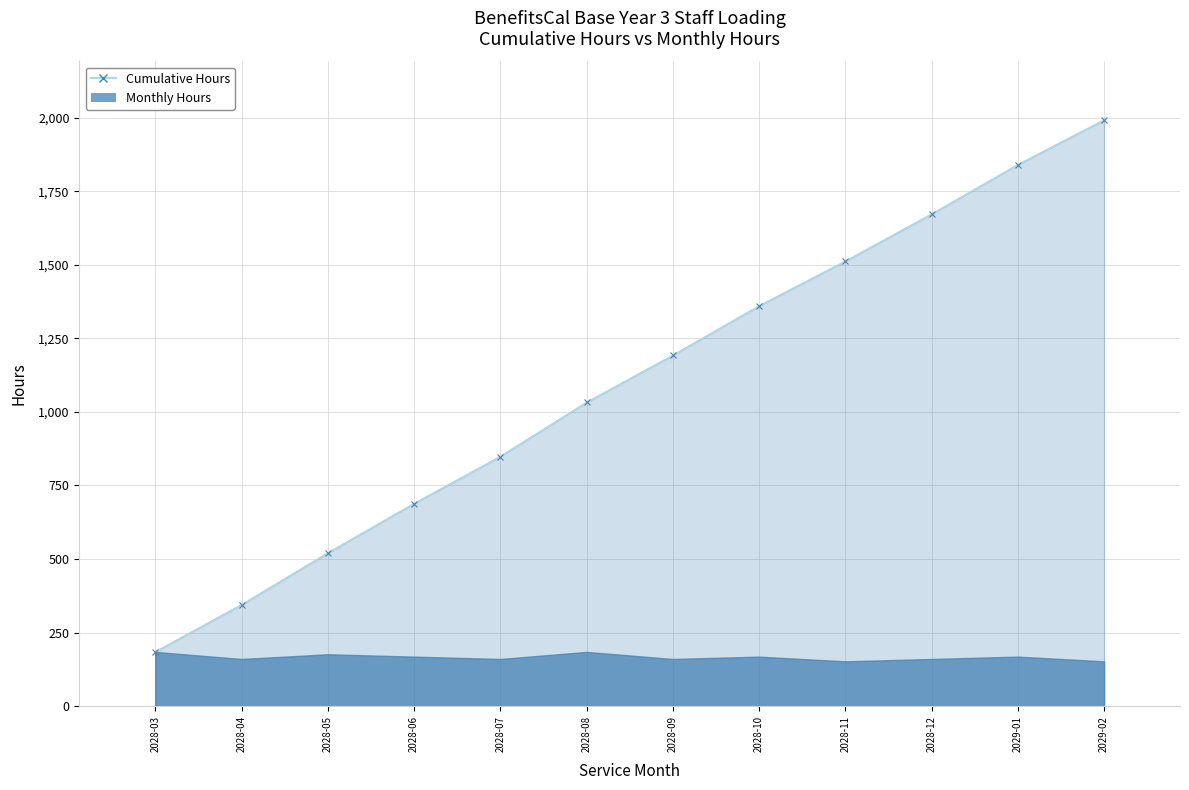

How many data points does each series have?

12